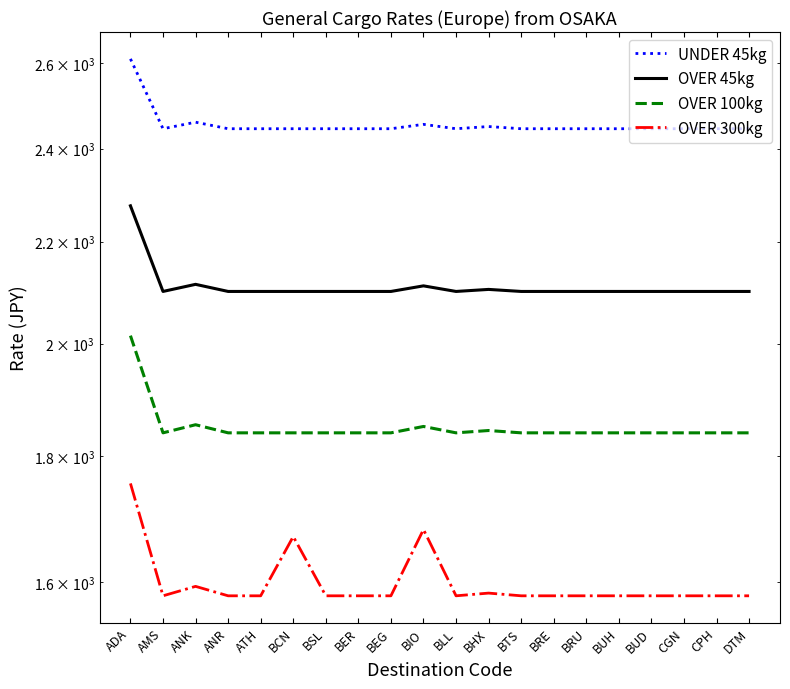

Is the value of OVER 300kg at BUH greater than the value of UNDER 45kg at BLL?

No